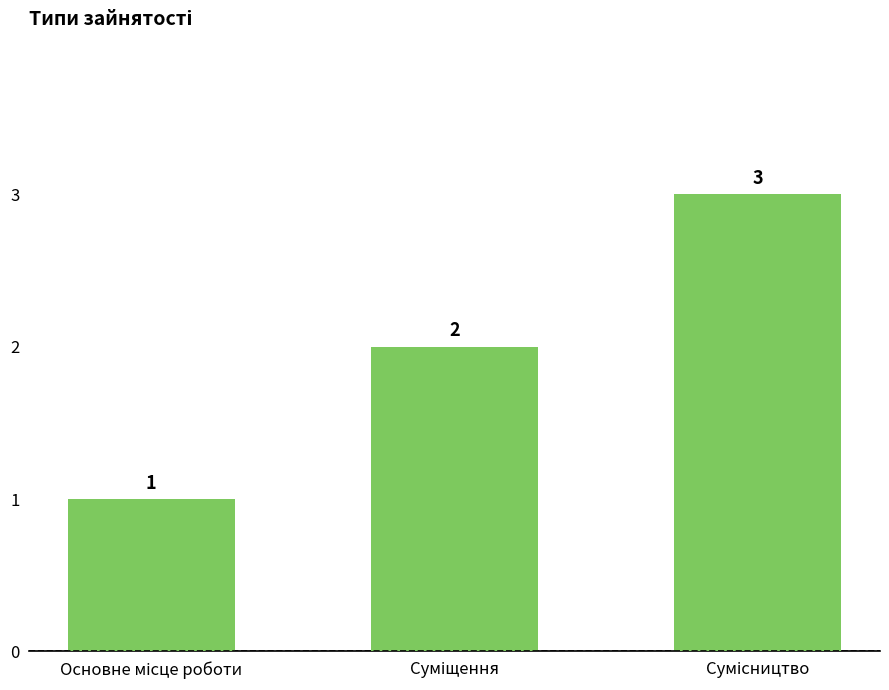

What is the maximum value shown in the chart?

3